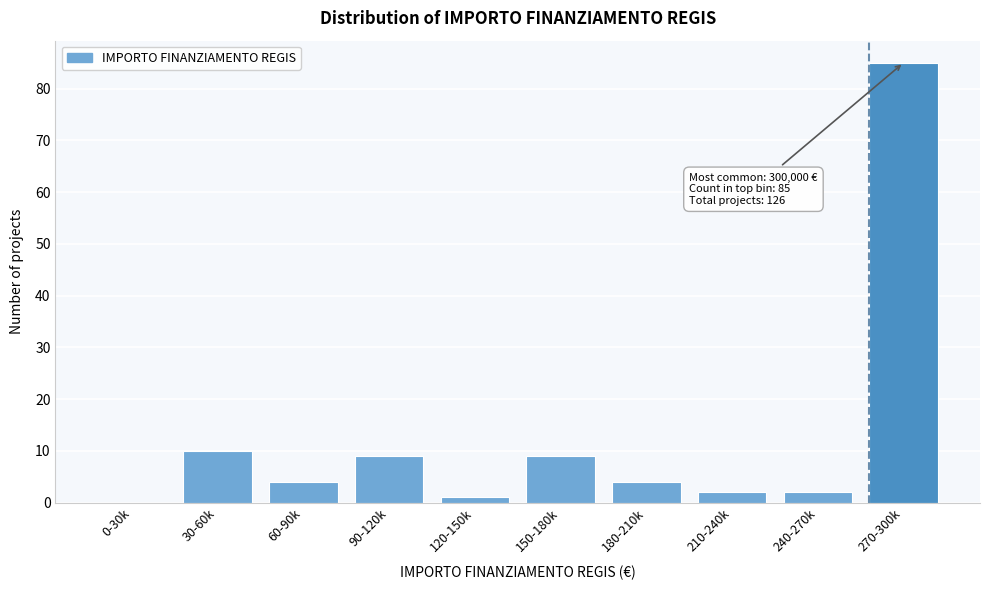

Reading left to right, transcribe all the data shown in this chart.

0-30k=0	30-60k=10	60-90k=4	90-120k=9	120-150k=1	150-180k=9	180-210k=4	210-240k=2	240-270k=2	270-300k=85